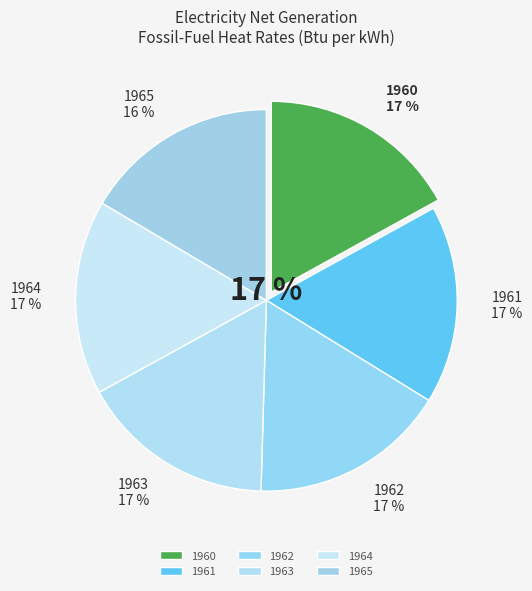

Is it true that 1961 is 17% of the pie?

True